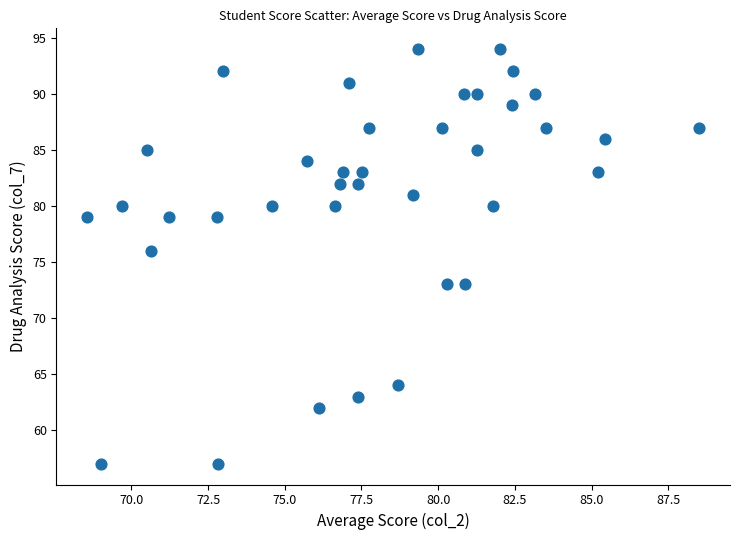

What Y value in the scatter plot is closest to 75?

76